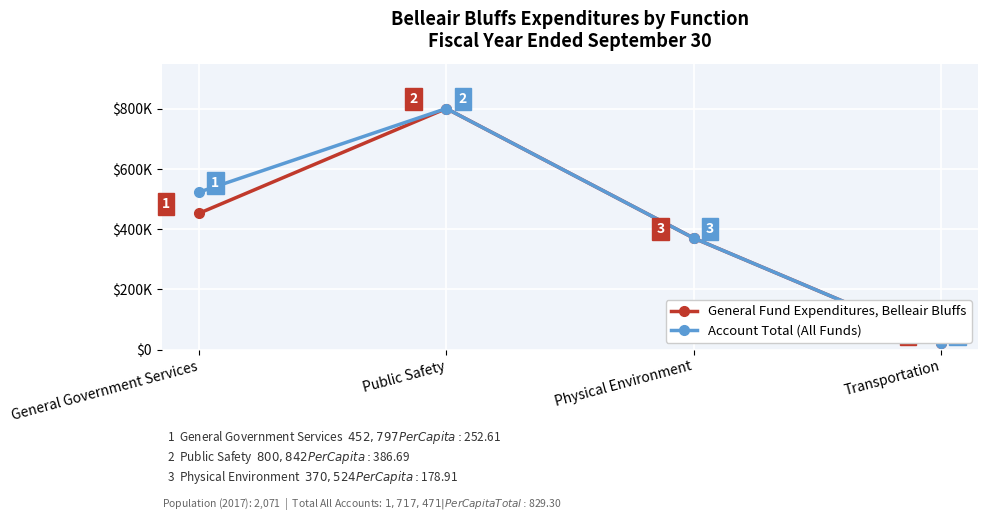

Reading right to left, what are all the values shown in this chart?

General Fund Expenditures, Belleair Bluffs: 22960	370524	800842	452797
Account Total (All Funds): 22960	370524	800842	523145